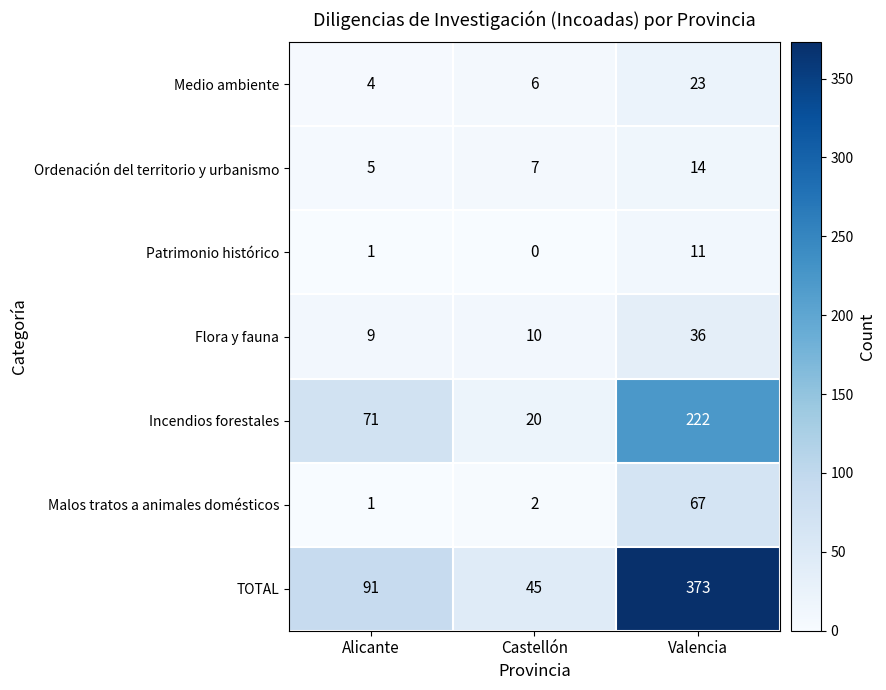

What is the difference between the highest and lowest values at Valencia?

362